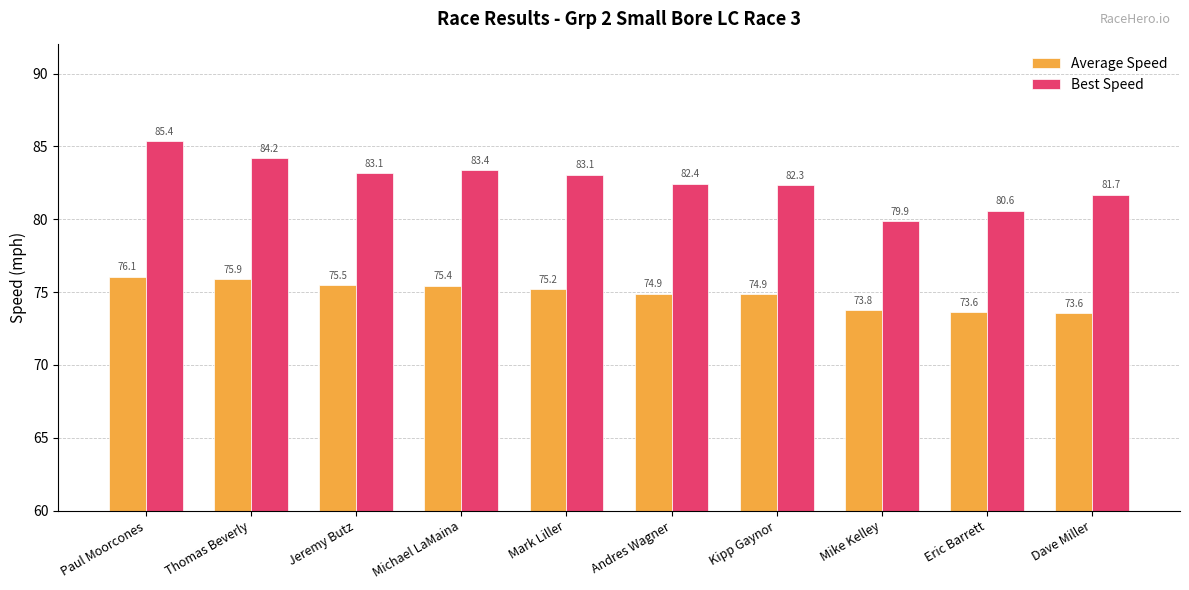

Reading left to right, list all the values displayed in this chart.

Average Speed: 76.1	75.9	75.5	75.4	75.2	74.9	74.9	73.8	73.6	73.6
Best Speed: 85.4	84.2	83.1	83.4	83.1	82.4	82.3	79.9	80.6	81.7